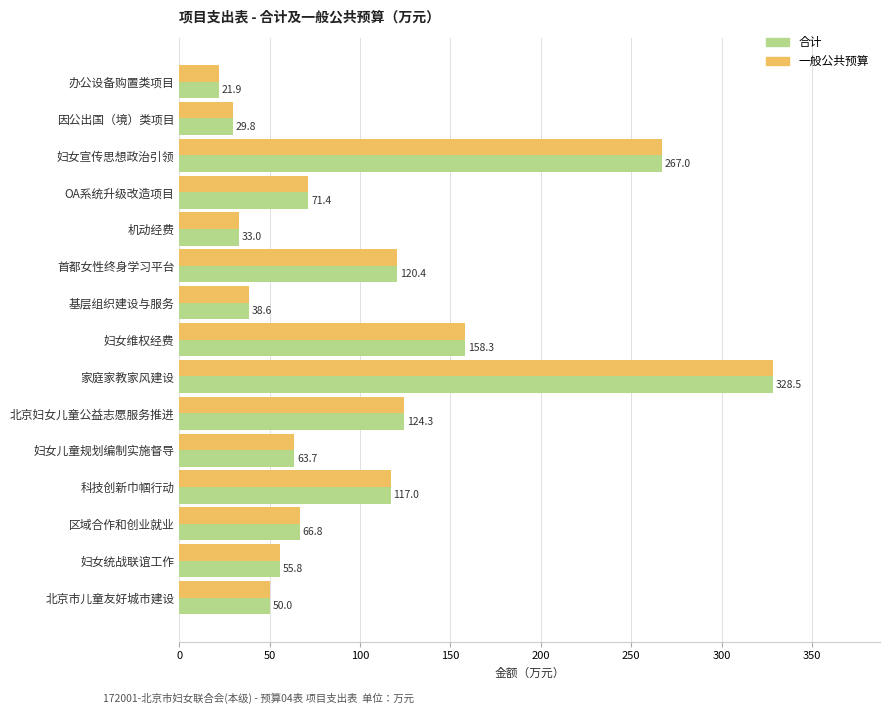

What is the sum of the 一般公共预算 values at OA系统升级改造项目 and 办公设备购置类项目?

93.3